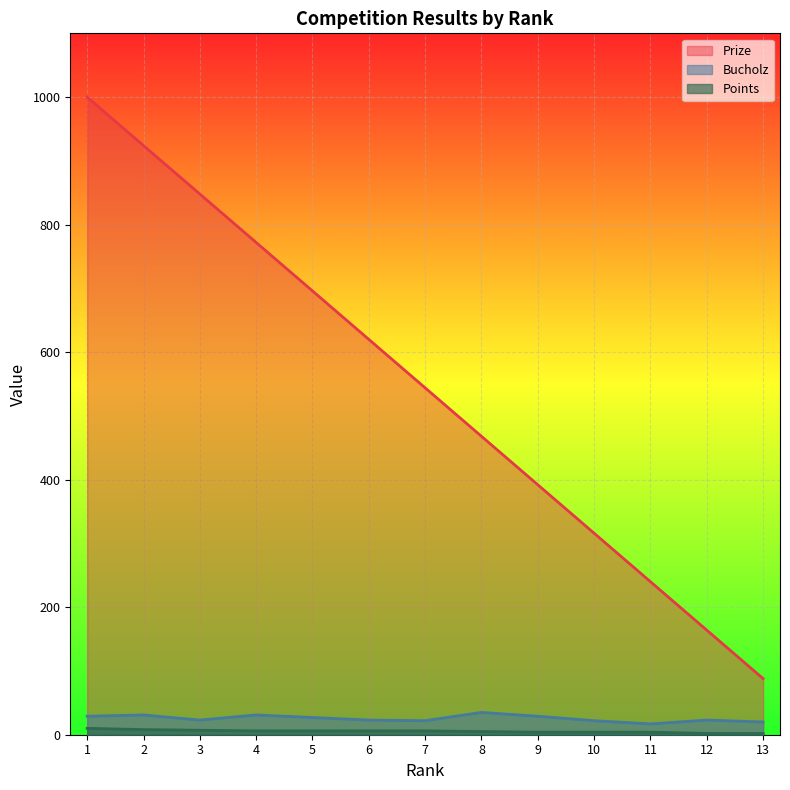

What is the value of the Points point at the 11th from the left?

4